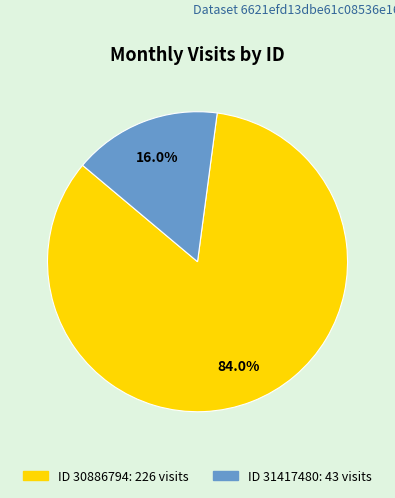

Does any single category account for the majority?

Yes